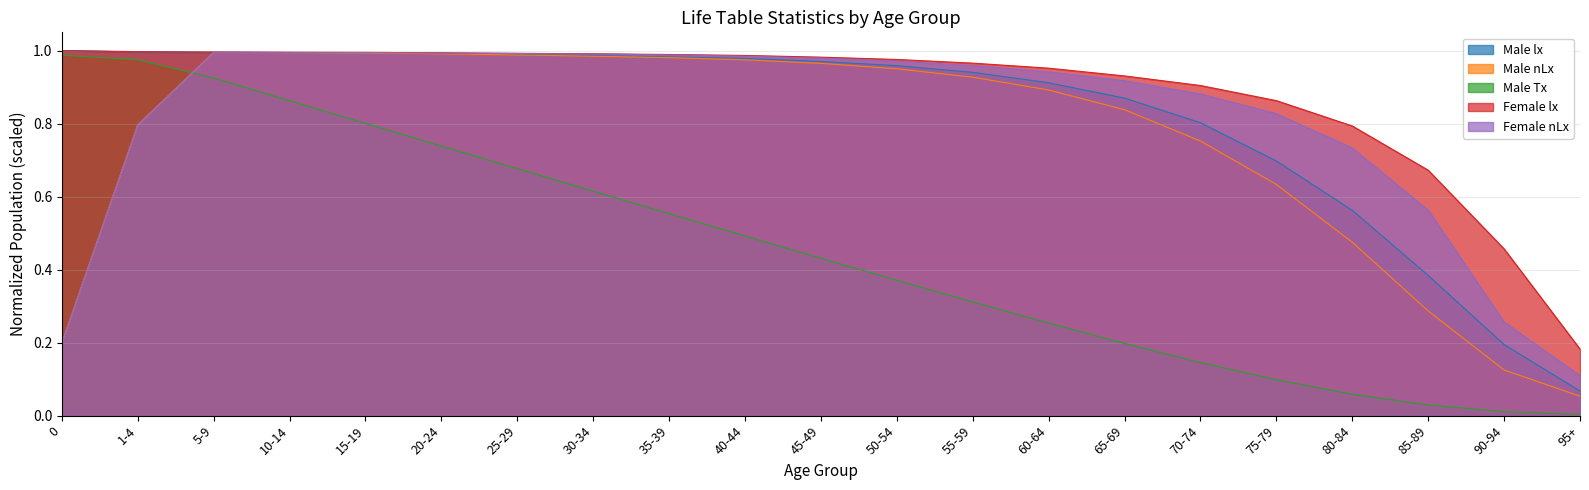

Rank the series at 90-94 from lowest to highest value.

Male Tx, Male nLx, Male lx, Female nLx, Female lx